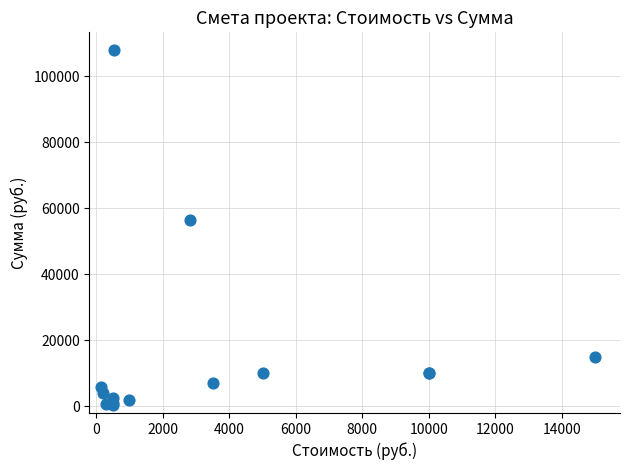

What Y value in the scatter plot is closest to 54250?

56380